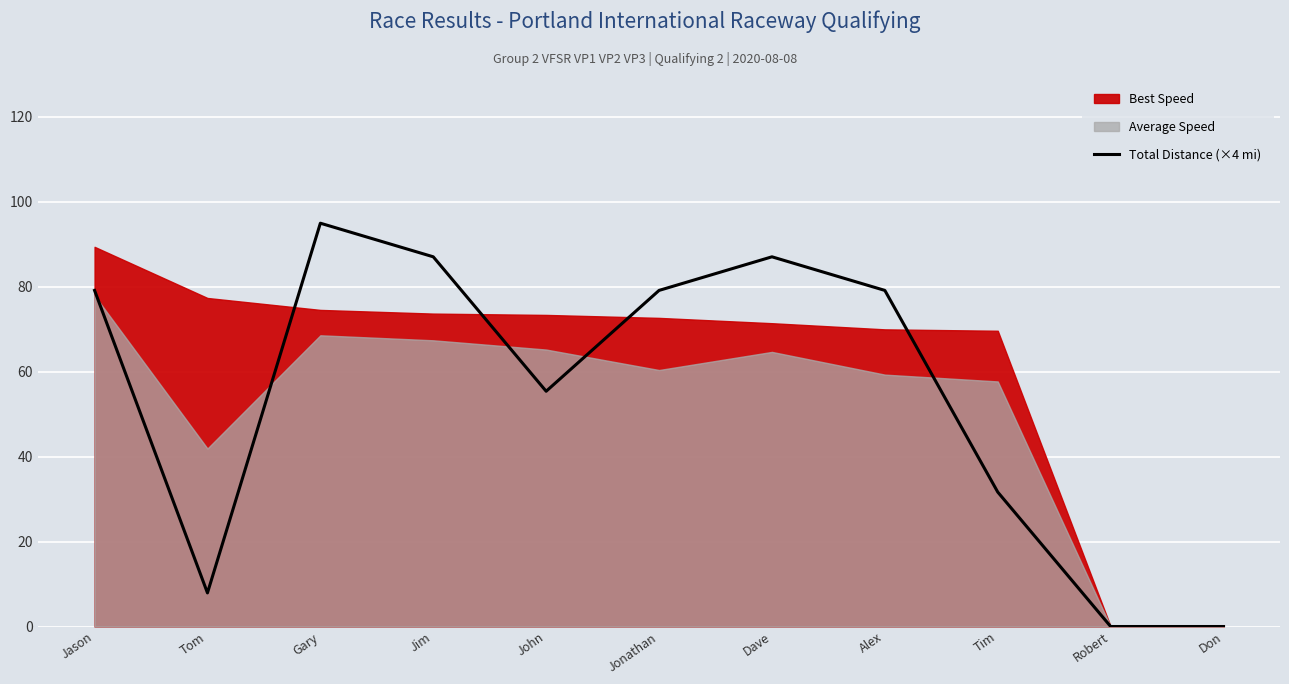

How many values are above zero?

9